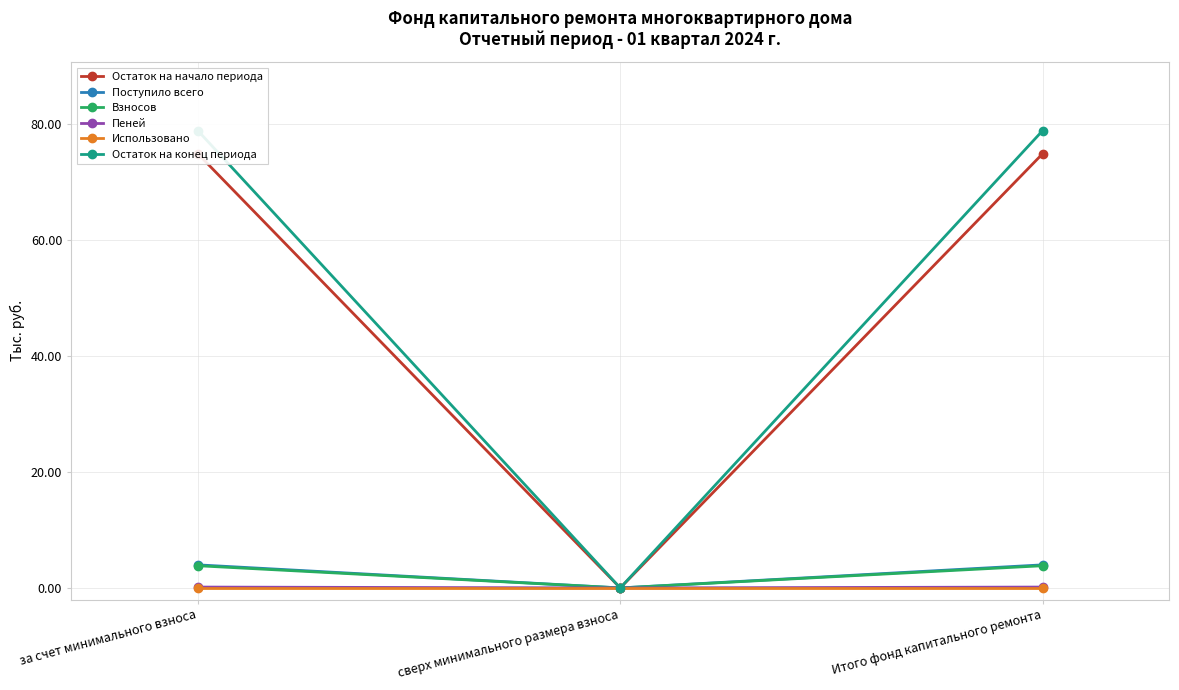

At which label does Использовано reach its peak?

за счет минимального взноса